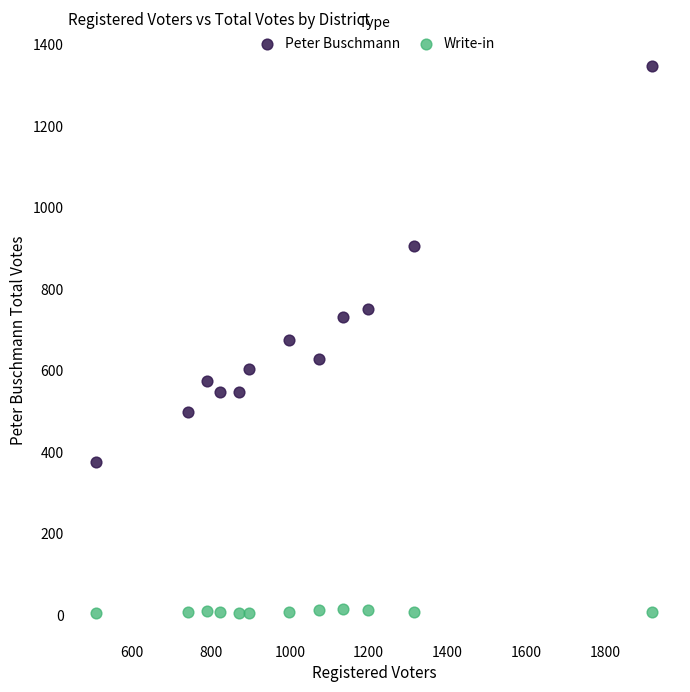

Which series has the largest Y range (max minus min)?

Peter Buschmann